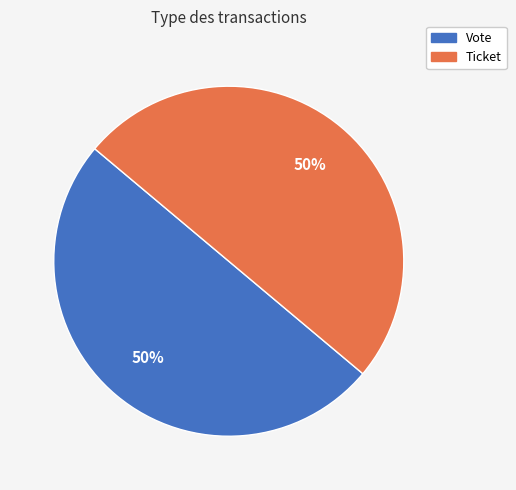

To the nearest percent, what percentage of the pie is Ticket?

50%